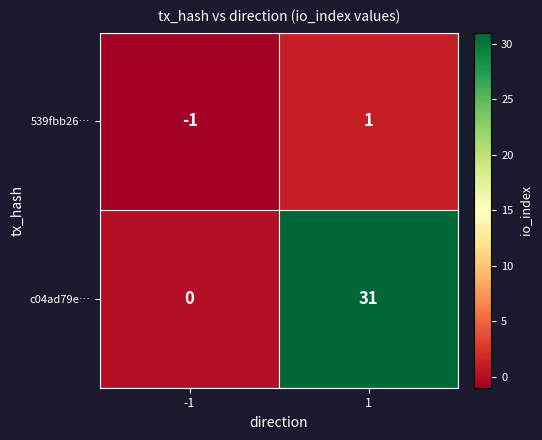

How many values in c04ad79e… are above zero?

1